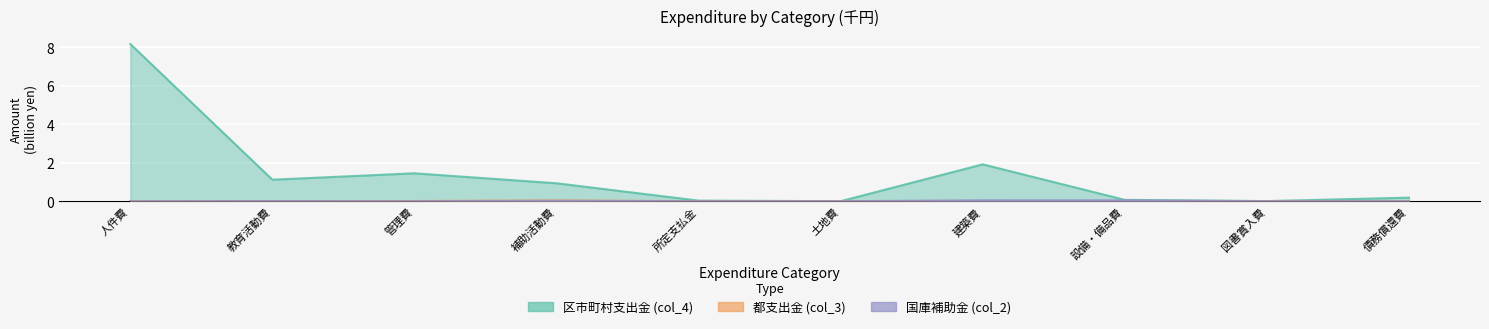

How many values in col_2 are above zero?

5